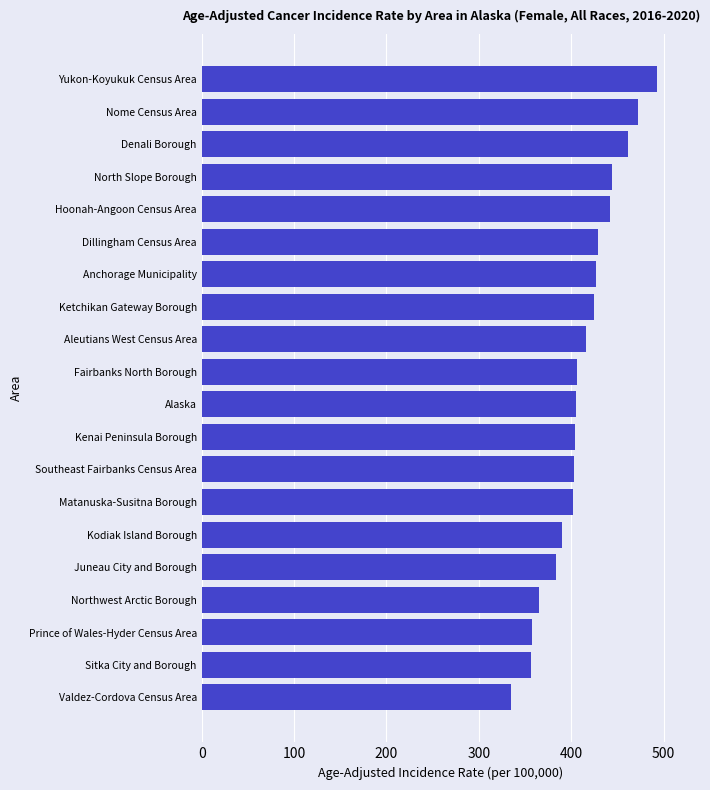

What is the label of the 16th bar from the top?

Juneau City and Borough